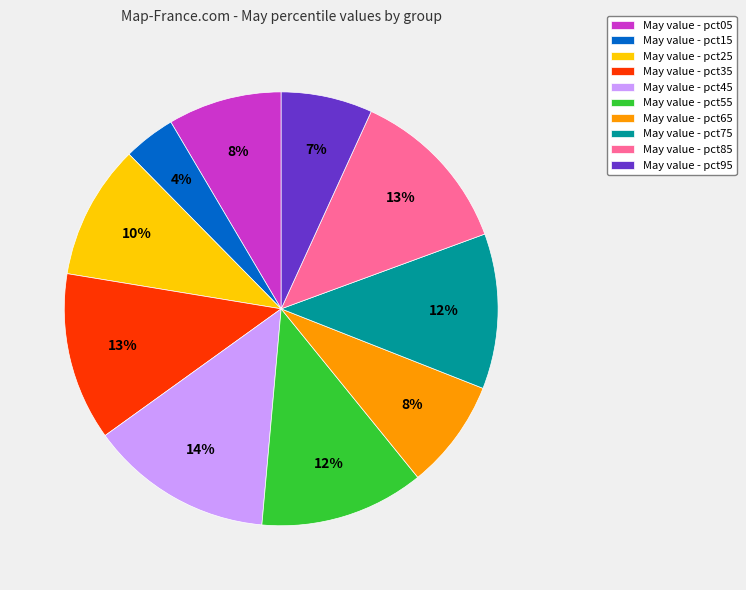

To the nearest percent, what is the average slice percentage?

10%